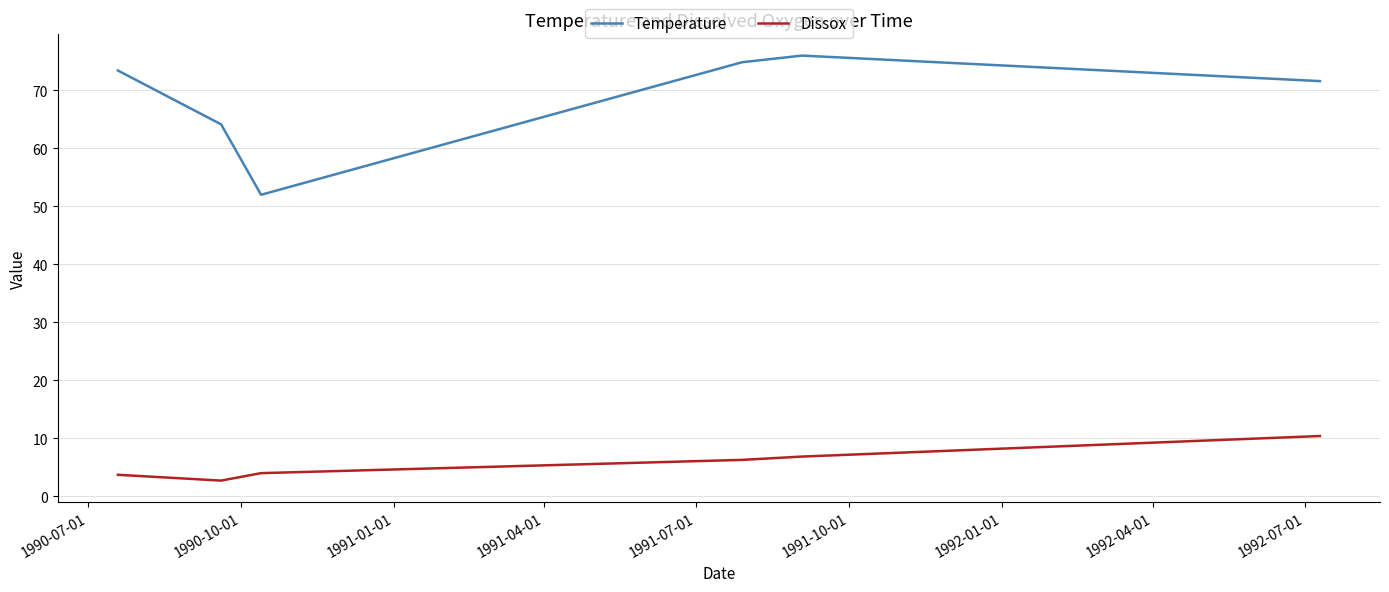

How many interior local peaks does the Temperature series have?

1